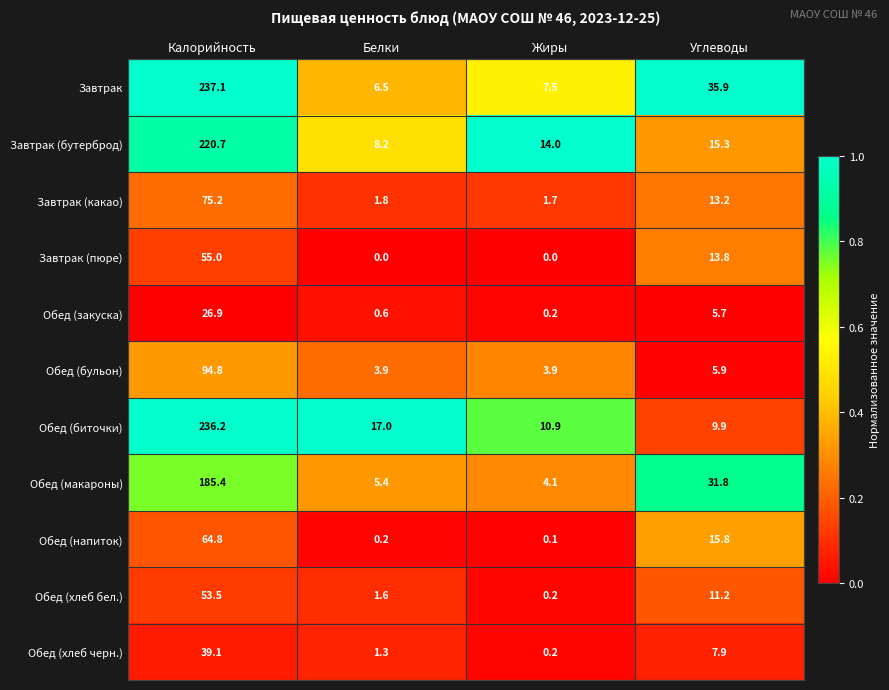

What is the greatest value displayed?

237.1